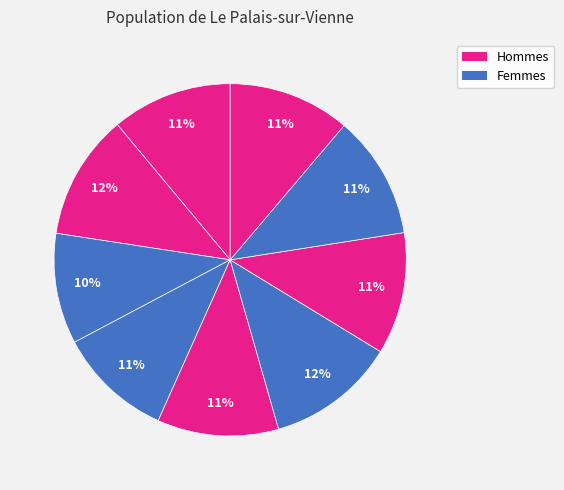

To the nearest percent, what is the difference between the largest and smallest slice percentages?

2%